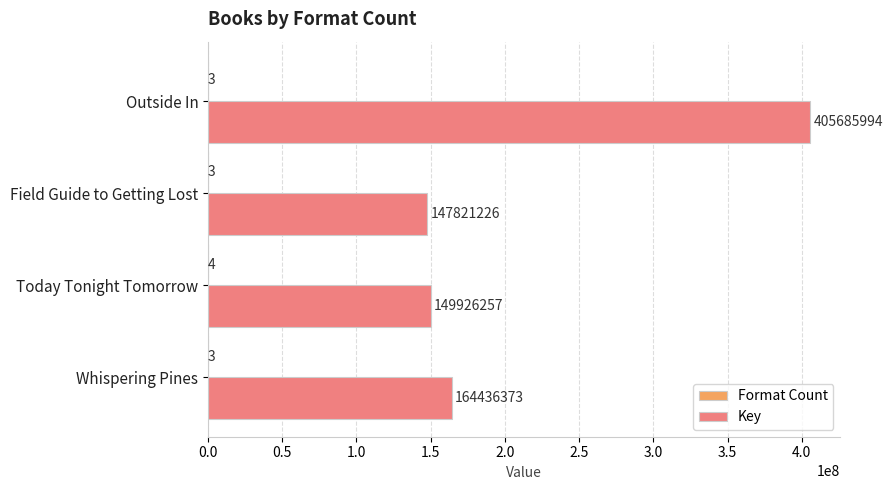

The value of Key at Field Guide to Getting Lost is 147821226. True or false?

True